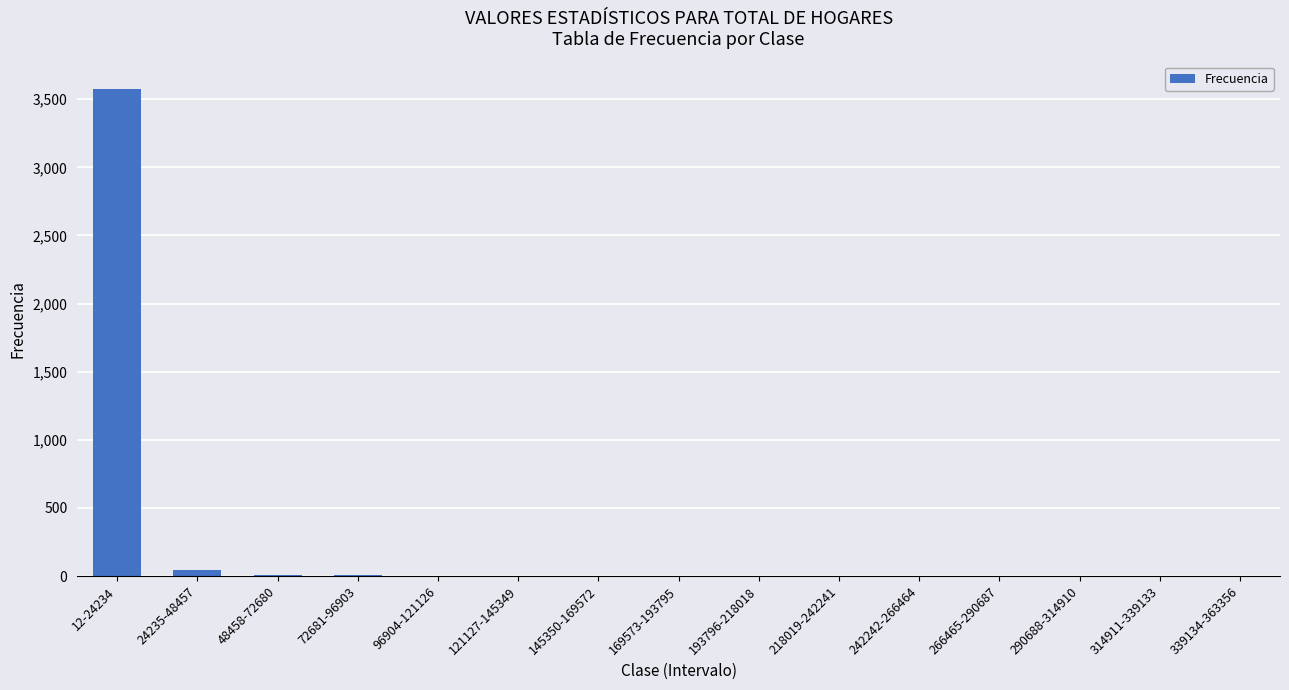

How many data points does each series have?

15